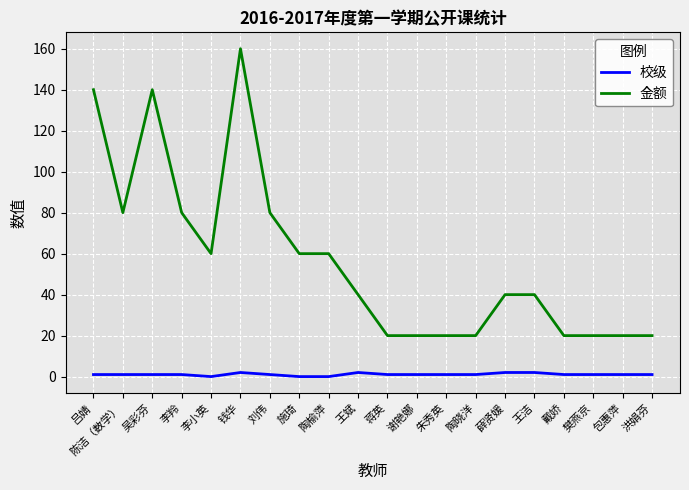

Does the chart have visible grid lines?

Yes